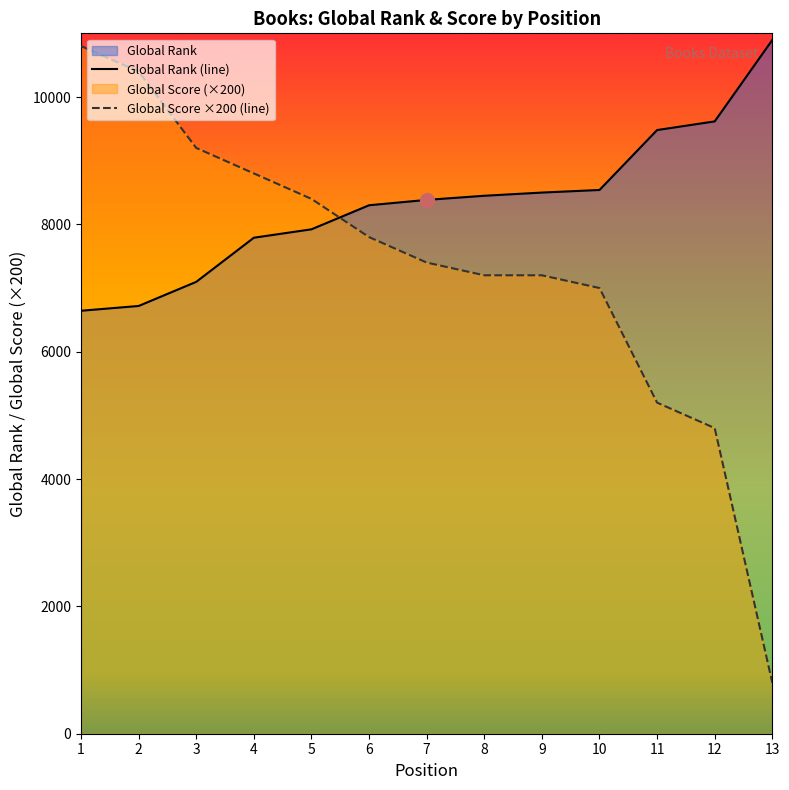

Which series changed the most between 5 and 11?

Global Score ×200 (line)